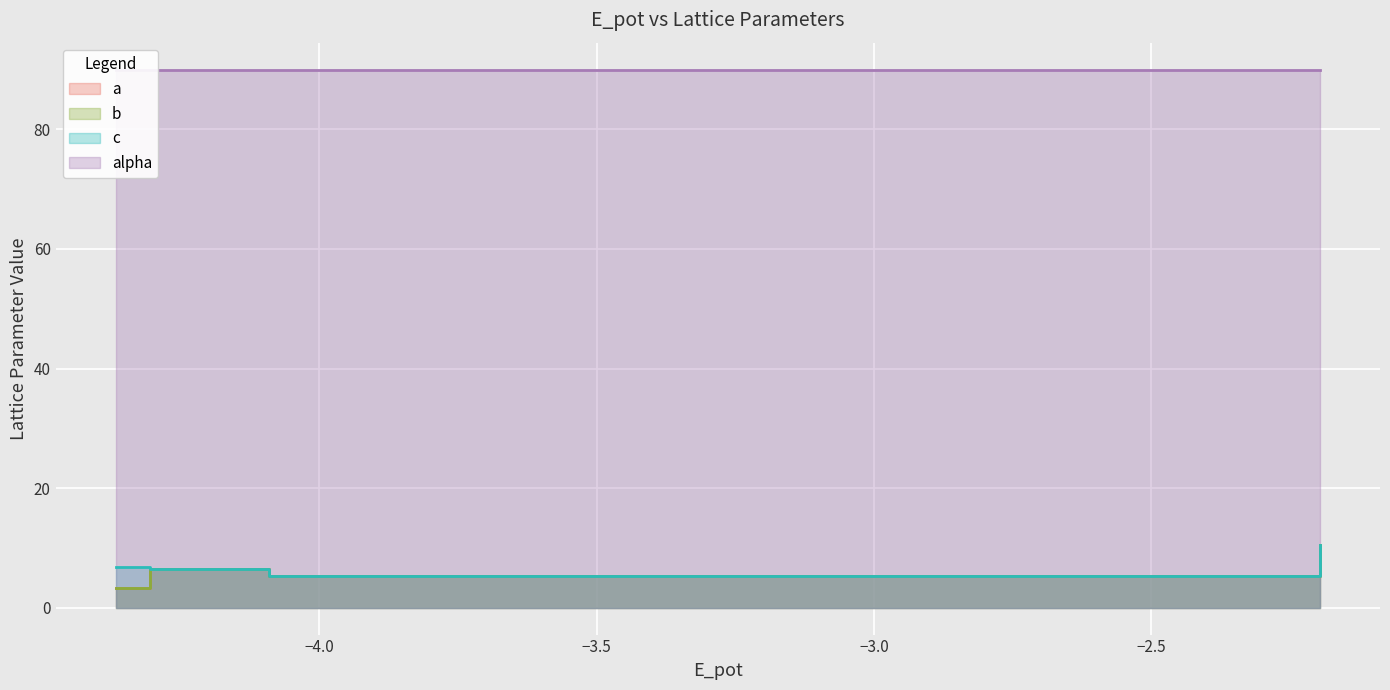

At which category is the sum across all series the highest?

e6c7d222